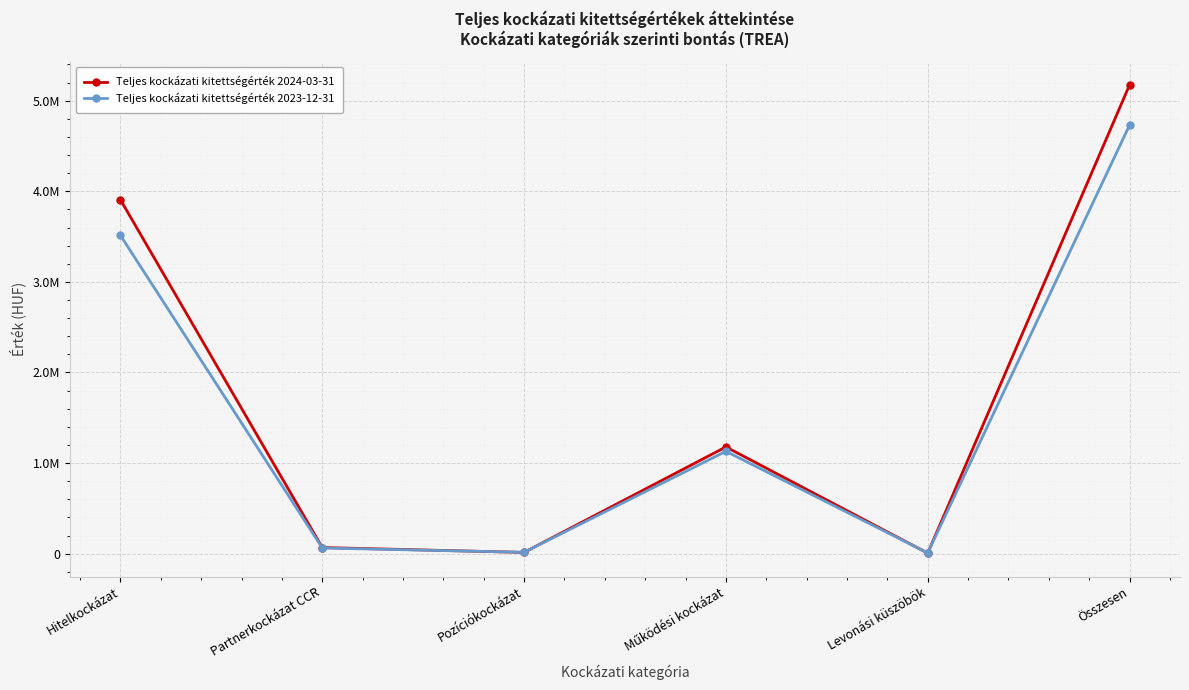

In Teljes kockázati kitettségérték 2024-03-31, how many points are lower than both neighbors (excluding endpoints)?

2